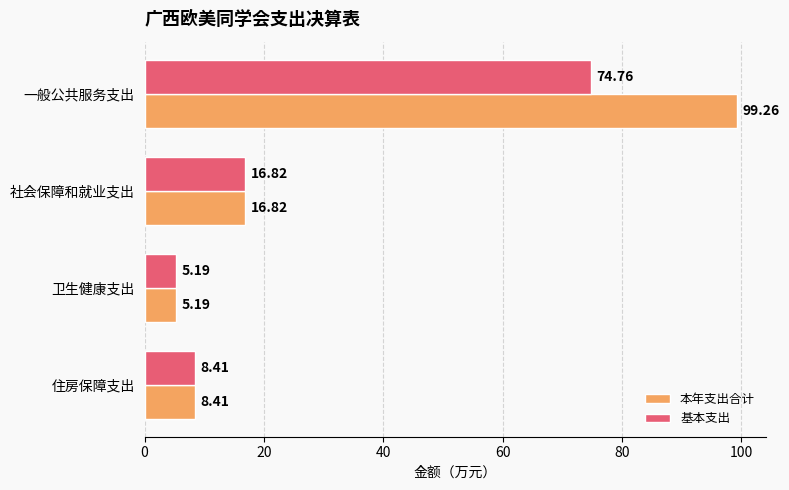

At which label is 基本支出 closest to 39?

社会保障和就业支出